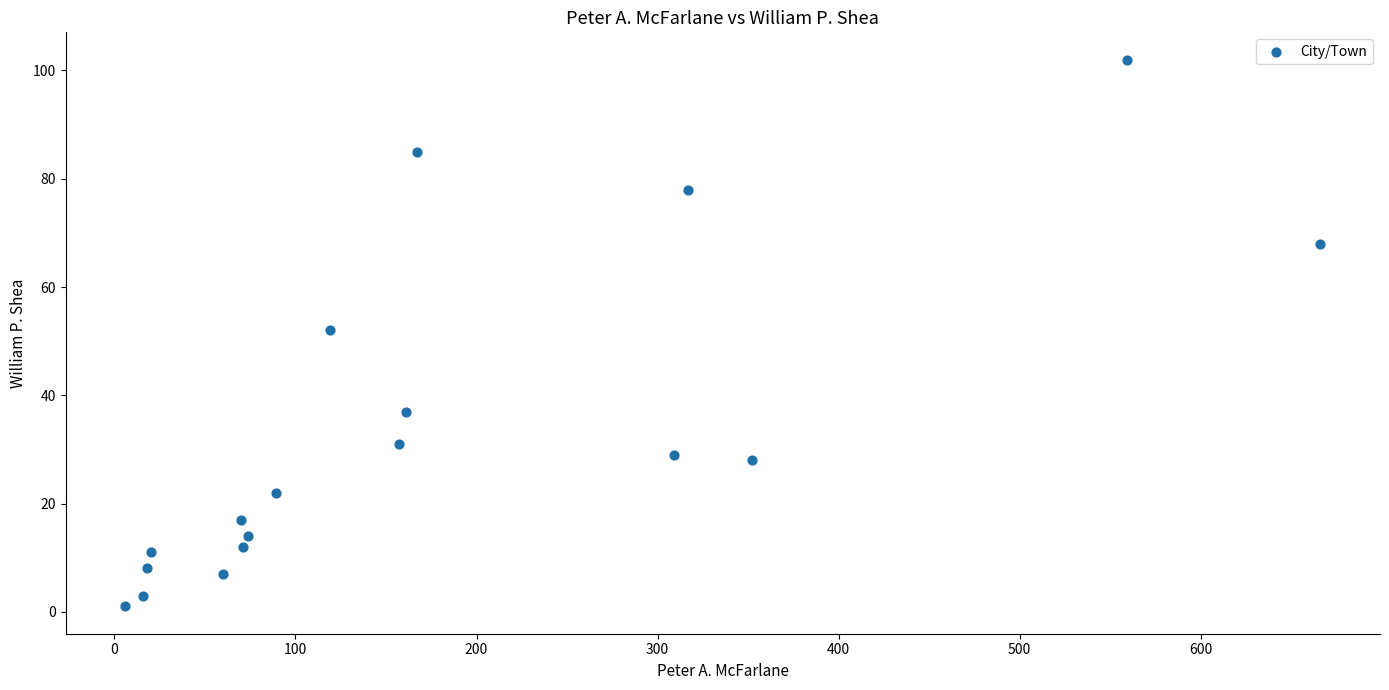

What is the range of X values (max minus min)?

660